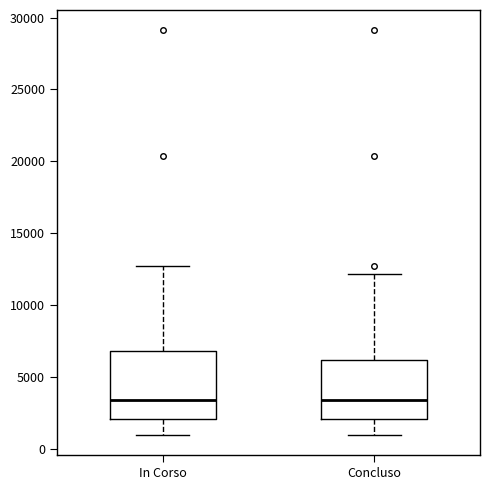

Where does the upper whisker of the box for Concluso end on the y-axis? The values are not printed on the chart, so give them approximately, as read against the axis.

12000